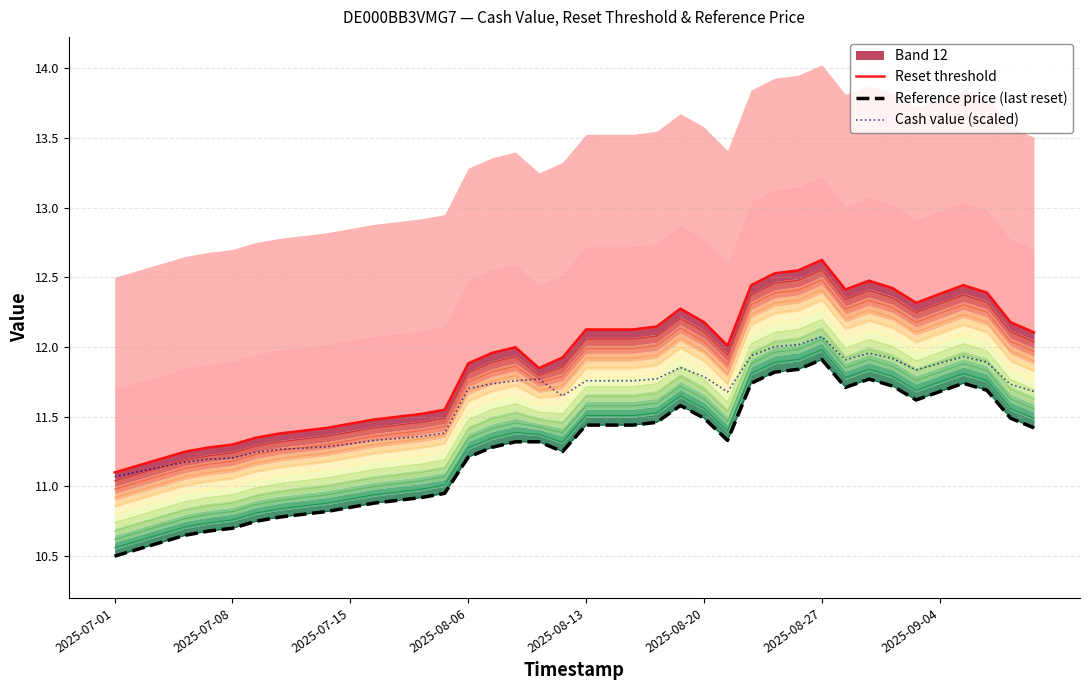

How many lines are shown in the chart?

3